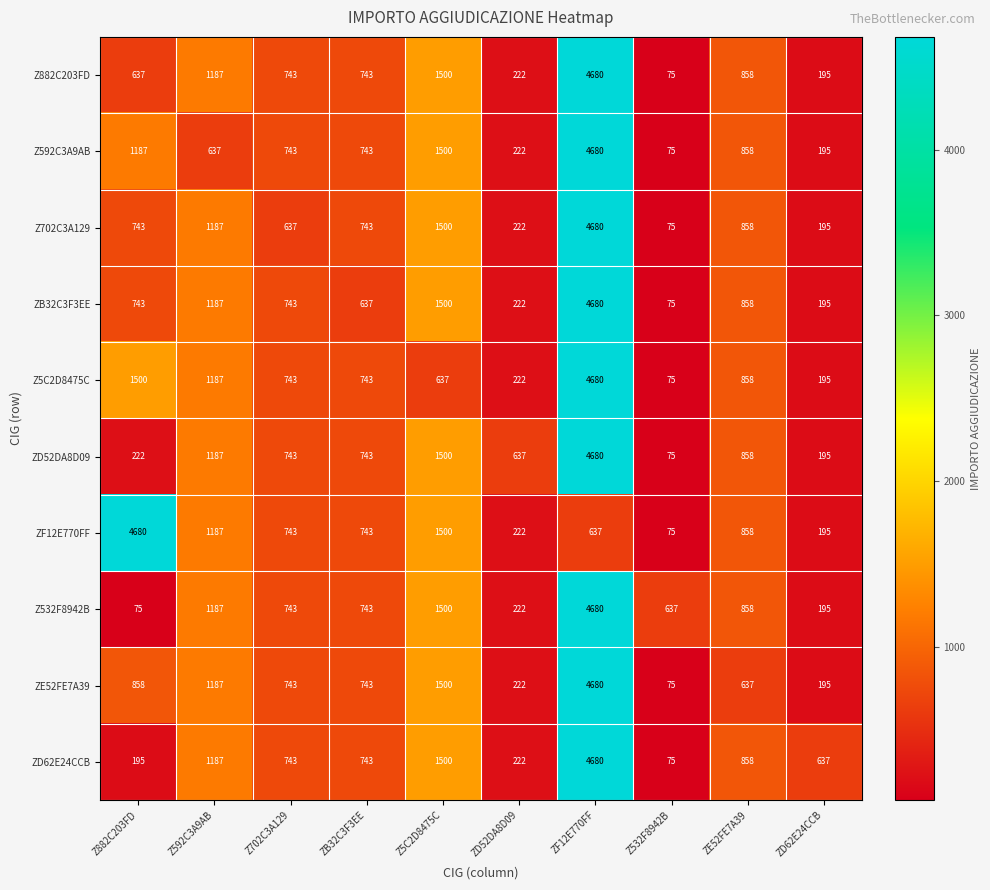

At which label does Z5C2D8475C first exceed 743?

Z882C203FD